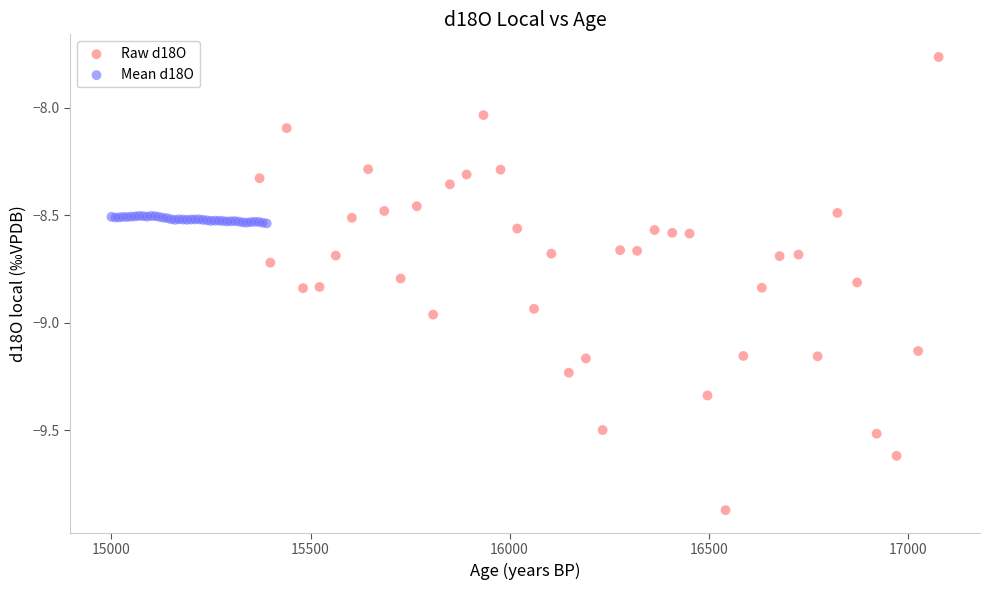

Which series reaches the maximum Y coordinate?

Raw d18O